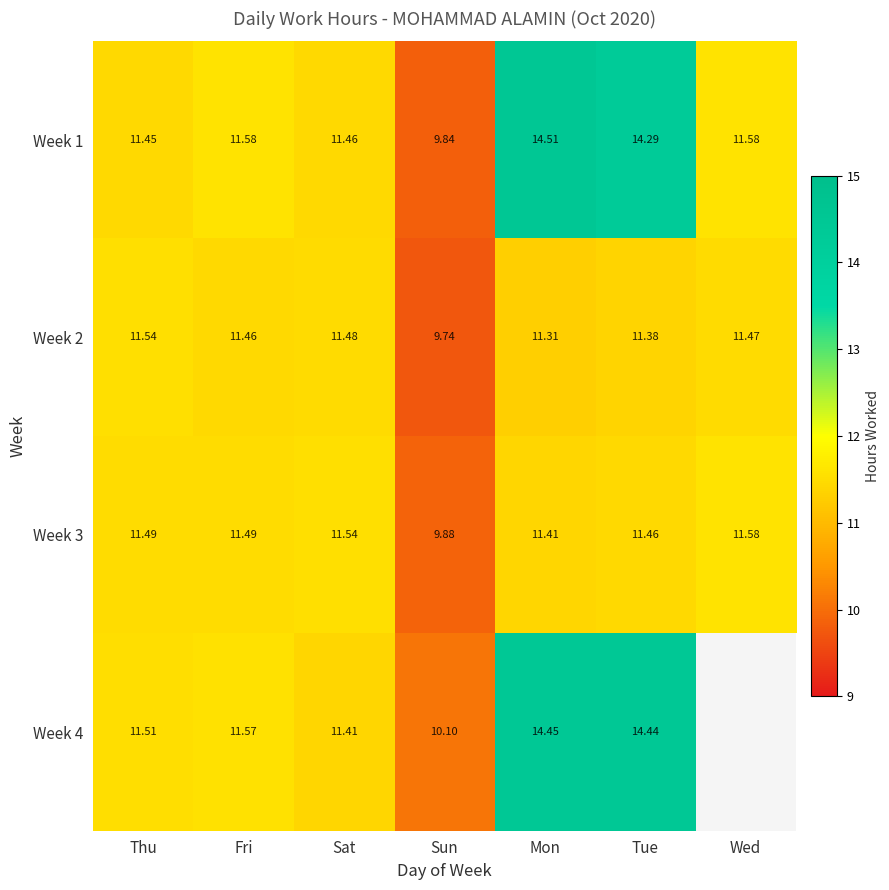

The value of Week 1 at Wed is 17.7. True or false?

False